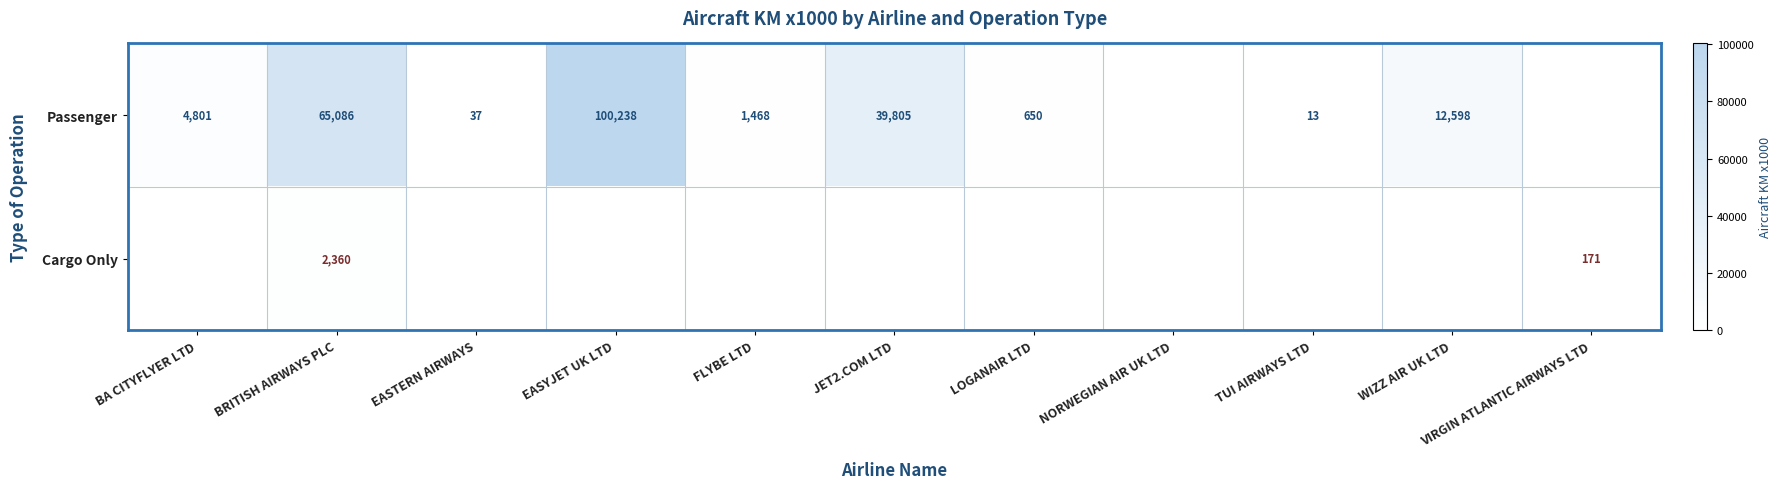

What is the sum of the Passenger values at LOGANAIR LTD and EASYJET UK LTD?

100888